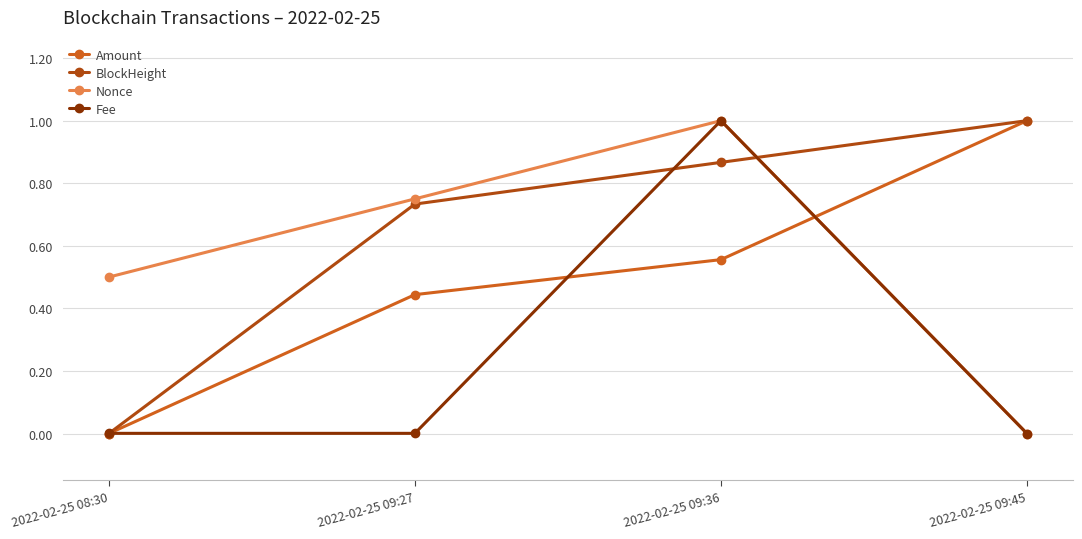

Is this an area chart (filled region under the line)?

No